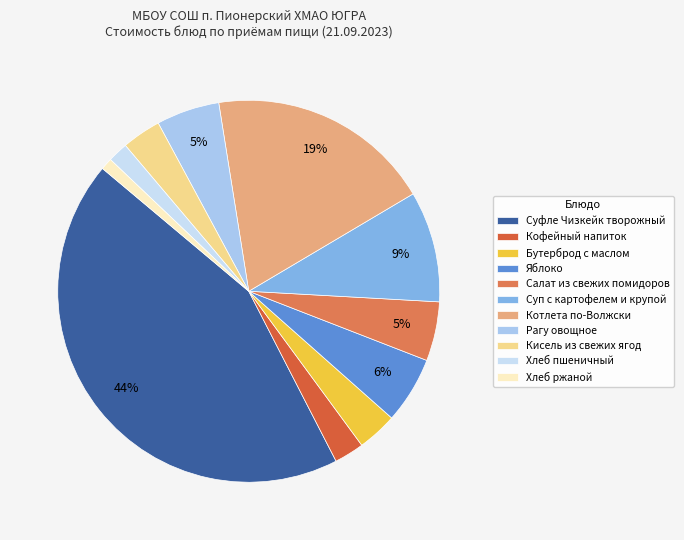

Does Кисель из свежих ягод represent more than half of the total?

No